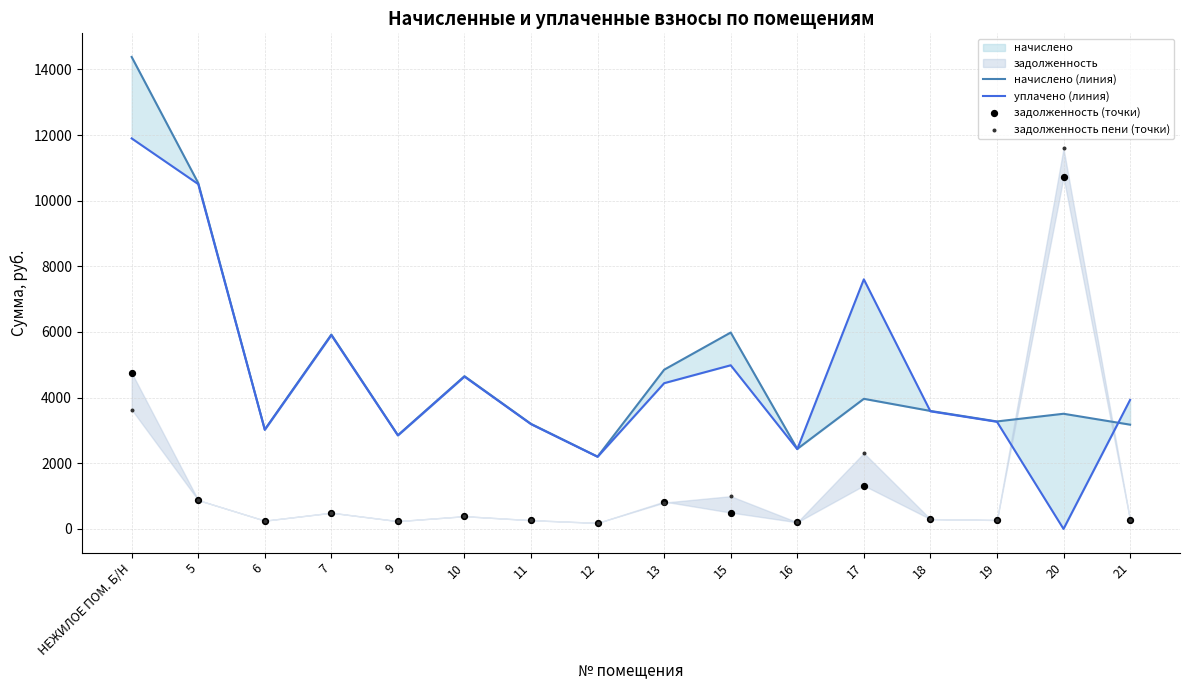

At which category is the sum across all series the highest?

НЕЖИЛОЕ ПОМ. Б/Н